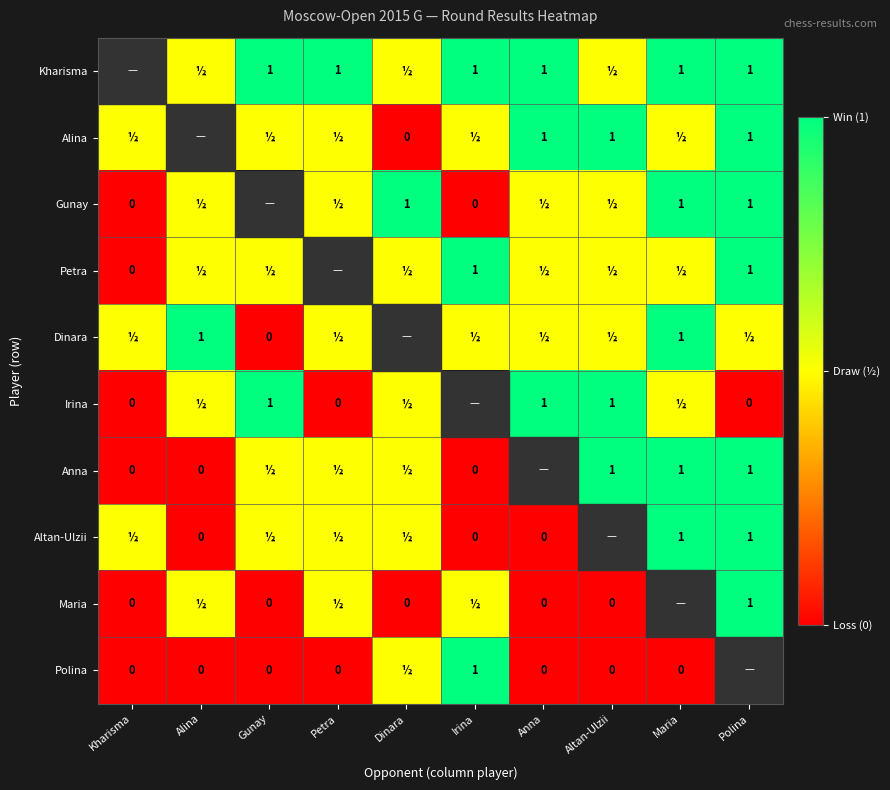

Is the value of Kharisma at Petra greater than the value of Anna at Kharisma?

Yes